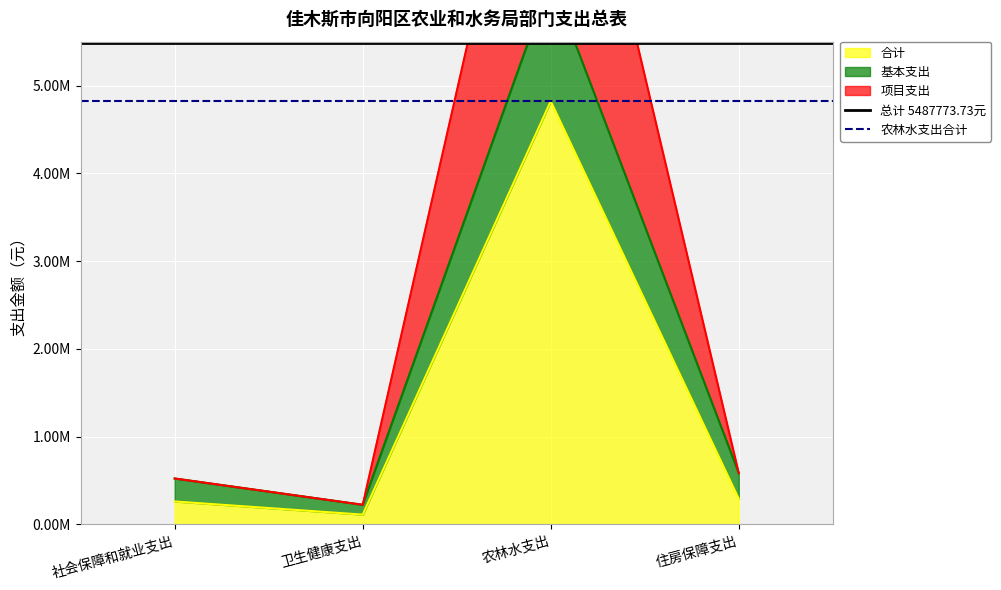

Is it true that 总计 5487773.73元 equals 9229854.8 at 卫生健康支出?

False